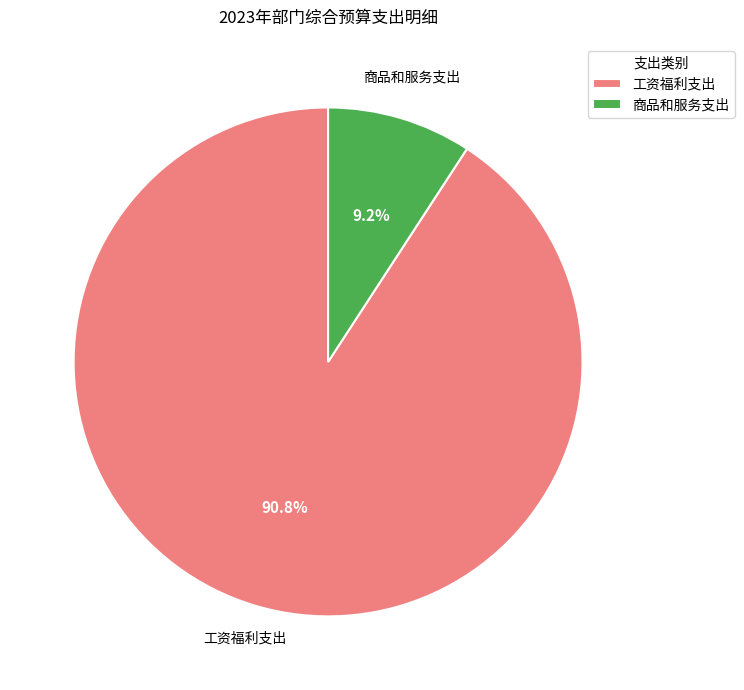

Which category has the biggest portion of the pie?

工资福利支出